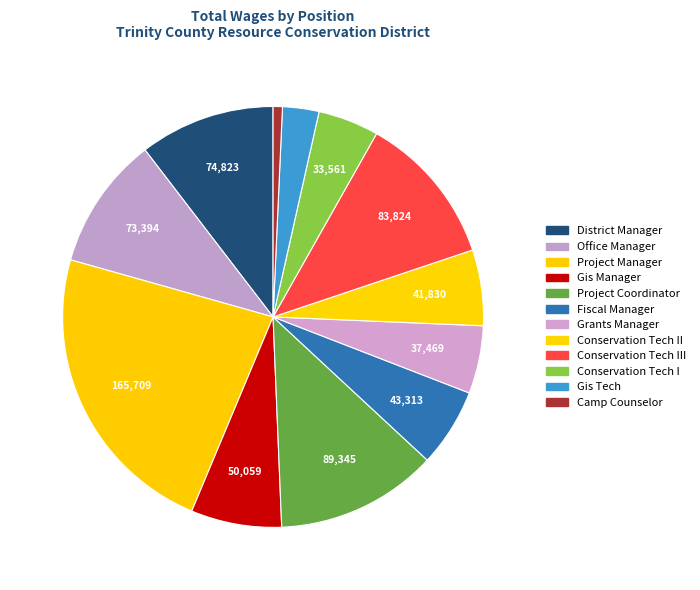

How many slices are in this pie chart?

12